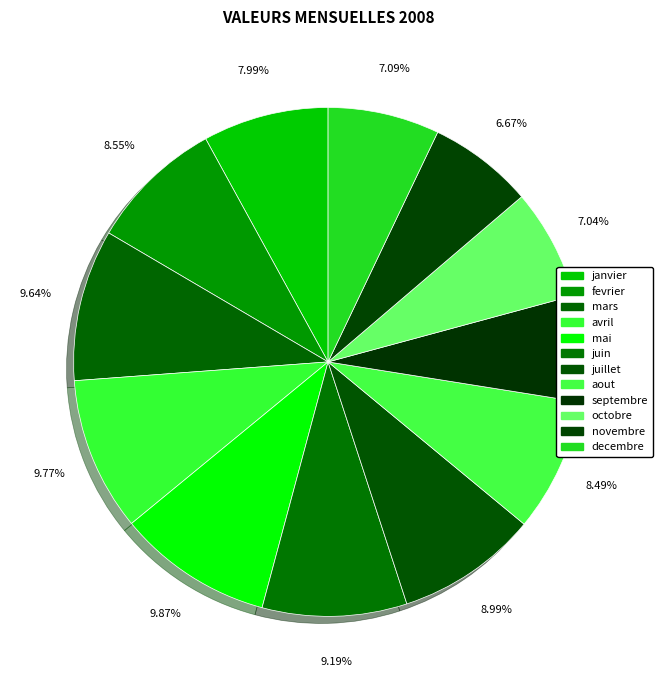

How many segments does this pie chart have?

12